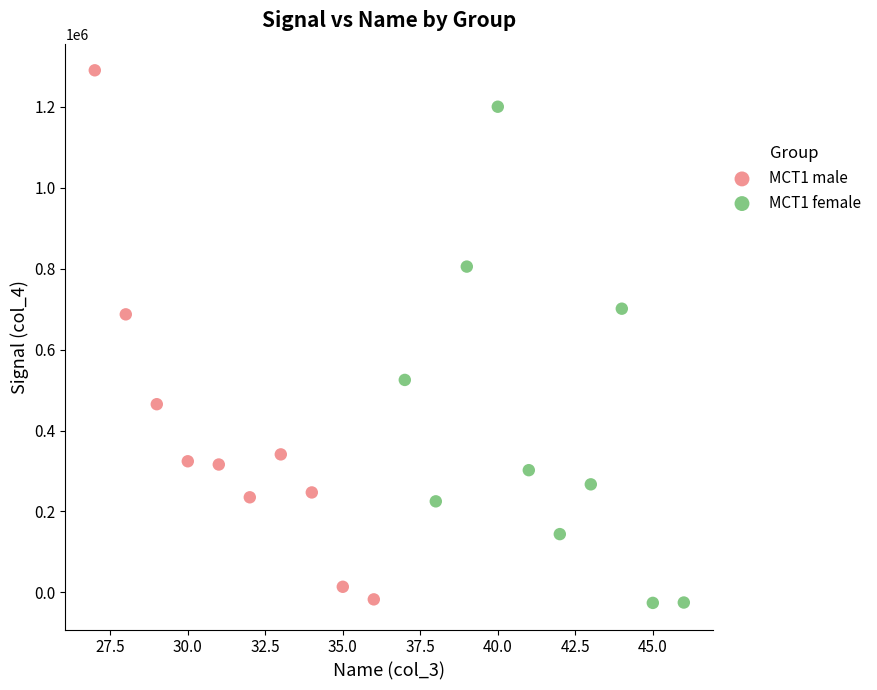

Which series reaches the maximum Y coordinate?

MCT1 male